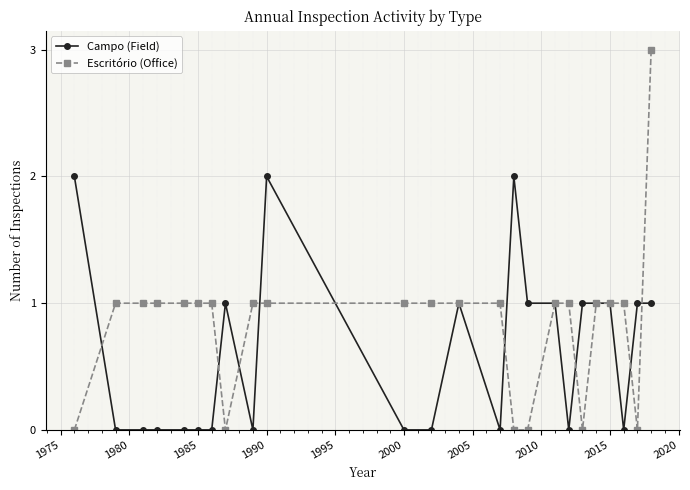

True or false: Campo (Field) has more than 0 interior local peaks.

True